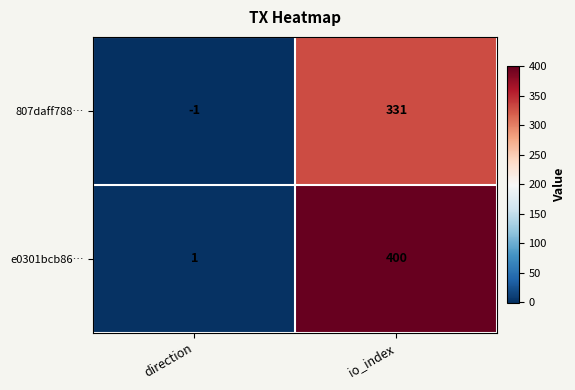

Rank the series at io_index from highest to lowest value.

e0301bcb86…, 807daff788…